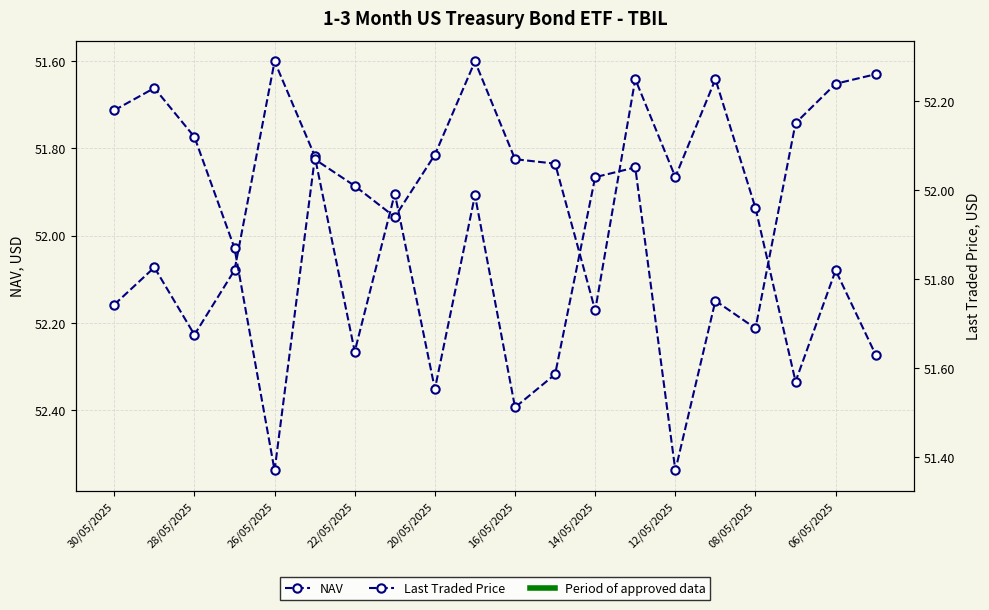

Read the NAV value at 06/05/2025.

51.9